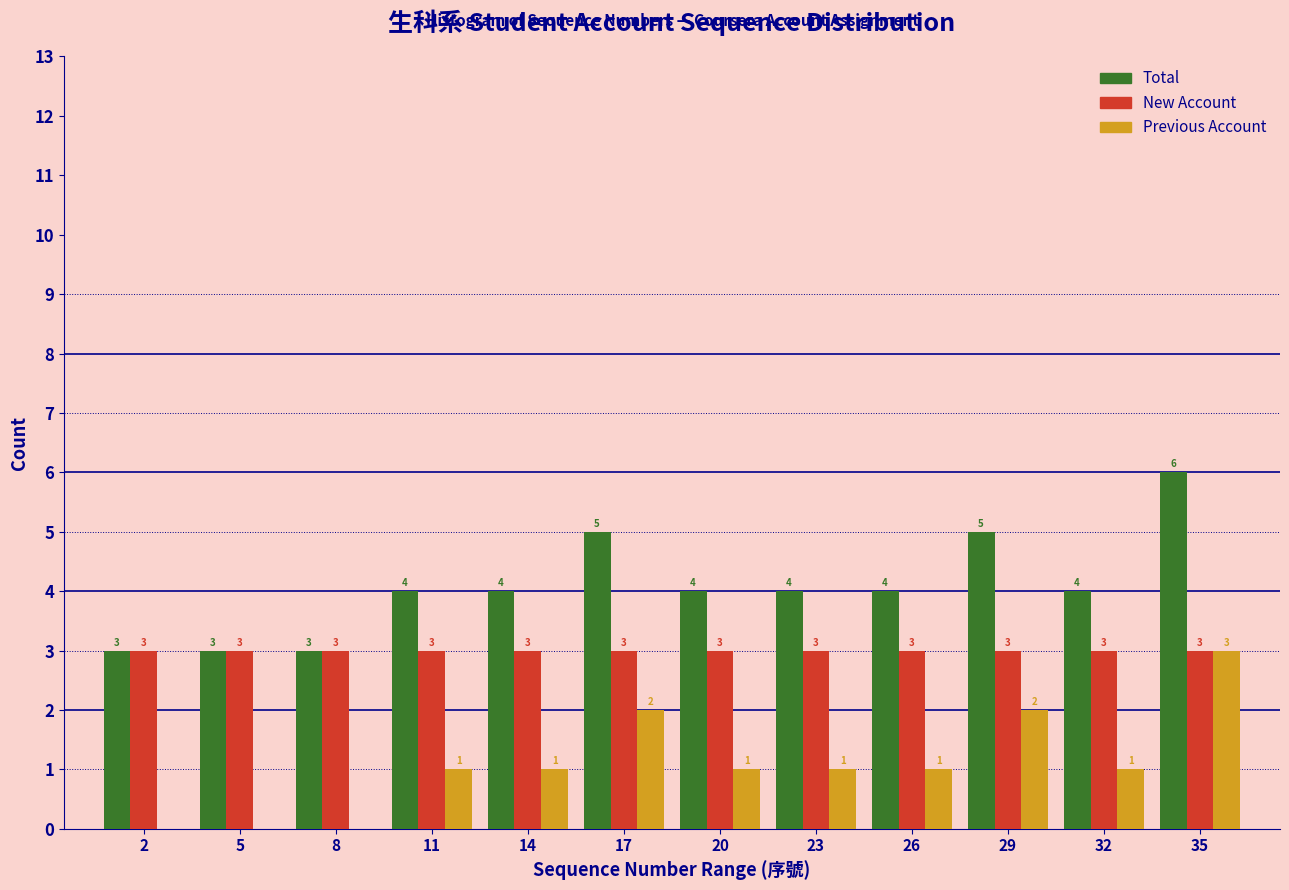

Reading left to right, what are all the values shown in this chart?

Total: 2=3	5=3	8=3	11=4	14=4	17=5	20=4	23=4	26=4	29=5	32=4	35=6
New Account: 2=3	5=3	8=3	11=3	14=3	17=3	20=3	23=3	26=3	29=3	32=3	35=3
Previous Account: 2=0	5=0	8=0	11=1	14=1	17=2	20=1	23=1	26=1	29=2	32=1	35=3